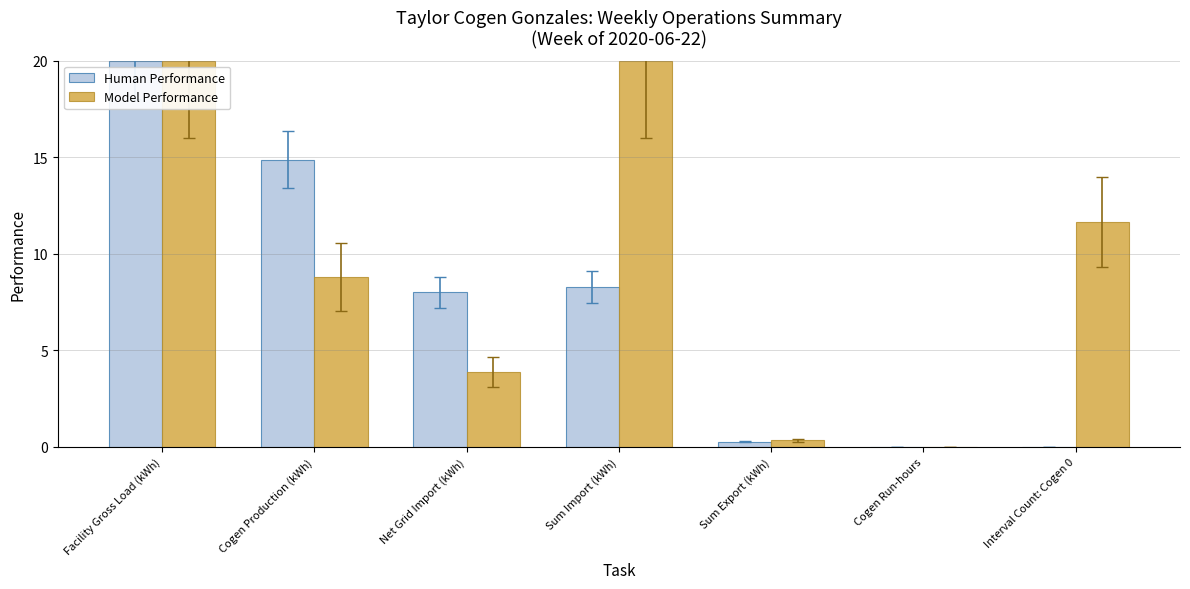

What is the sum of the Model Performance values at Facility Gross Load (kWh) and Cogen Production (kWh)?

28.8